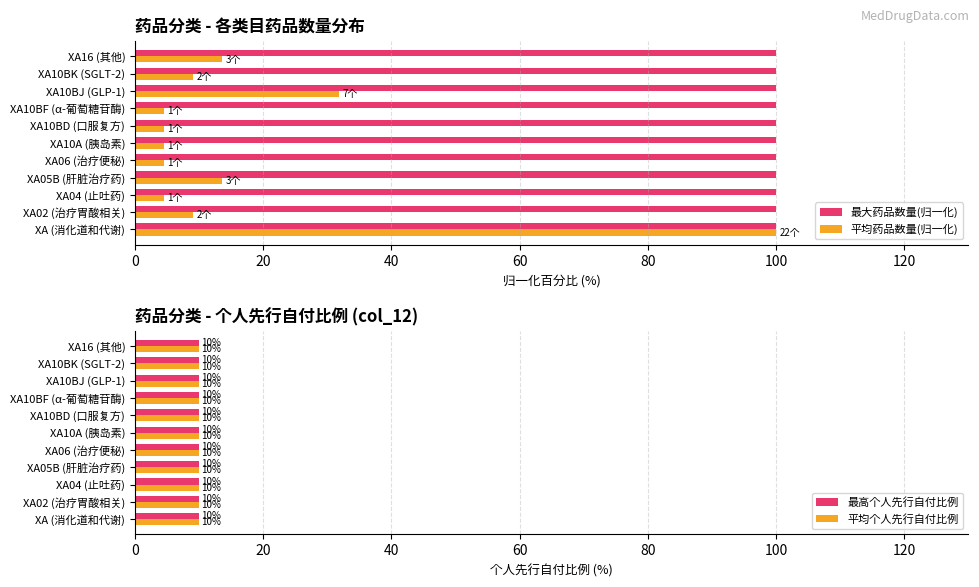

What are all the series names shown in the legend?

最大药品数量(归一化), 平均药品数量(归一化), 最高个人先行自付比例, 平均个人先行自付比例